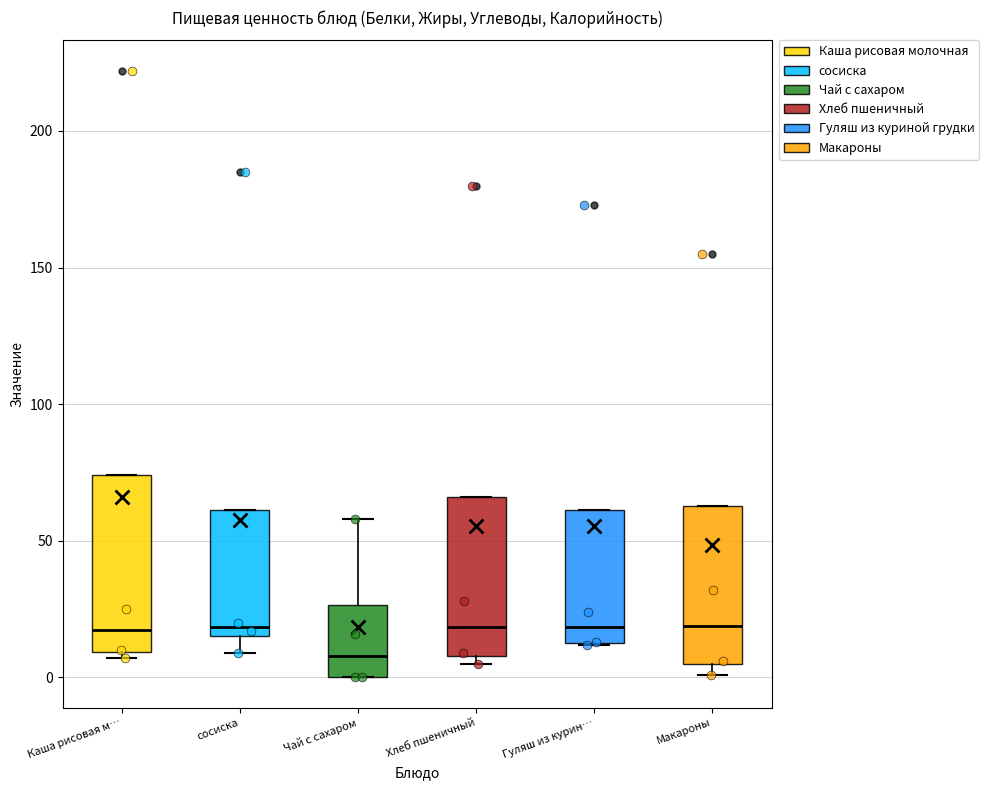

Where is the upper edge of the box for Хлеб пшеничный on the y-axis? The values are not printed on the chart, so give them approximately, as read against the axis.

65